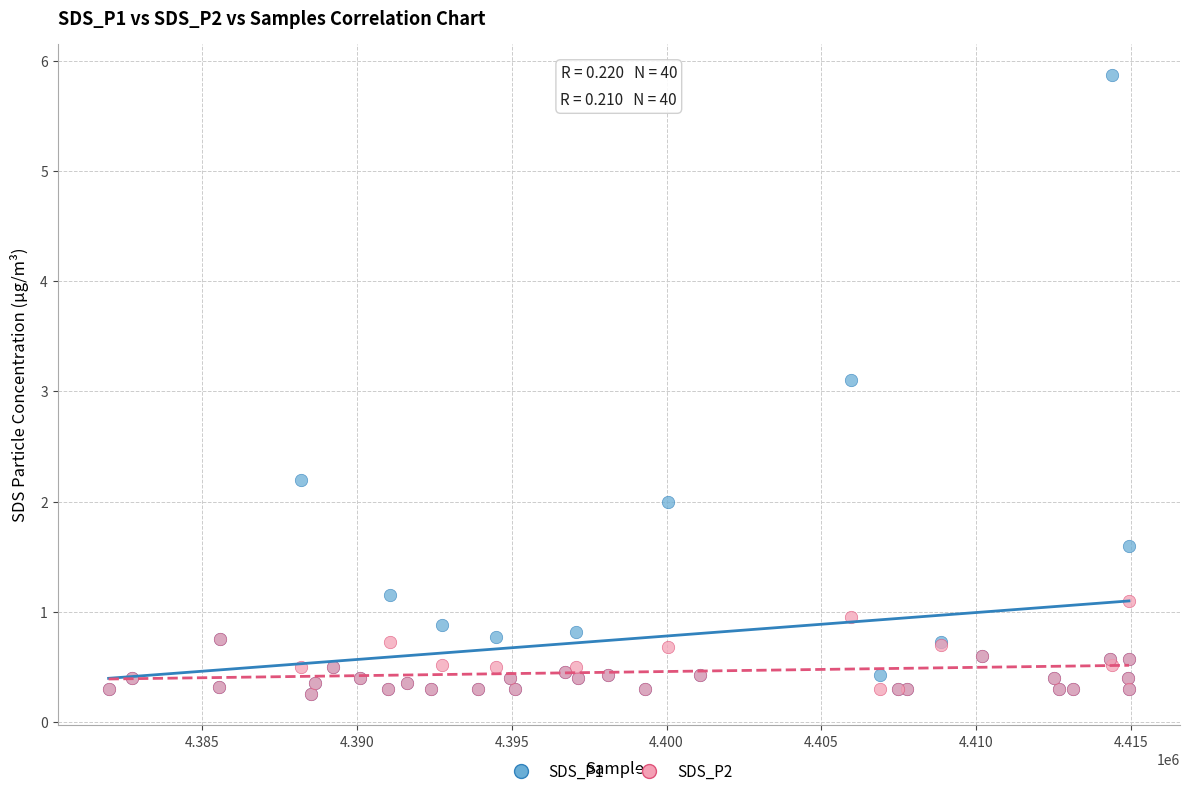

Across all series, what Y value is closest to 3?

3.1